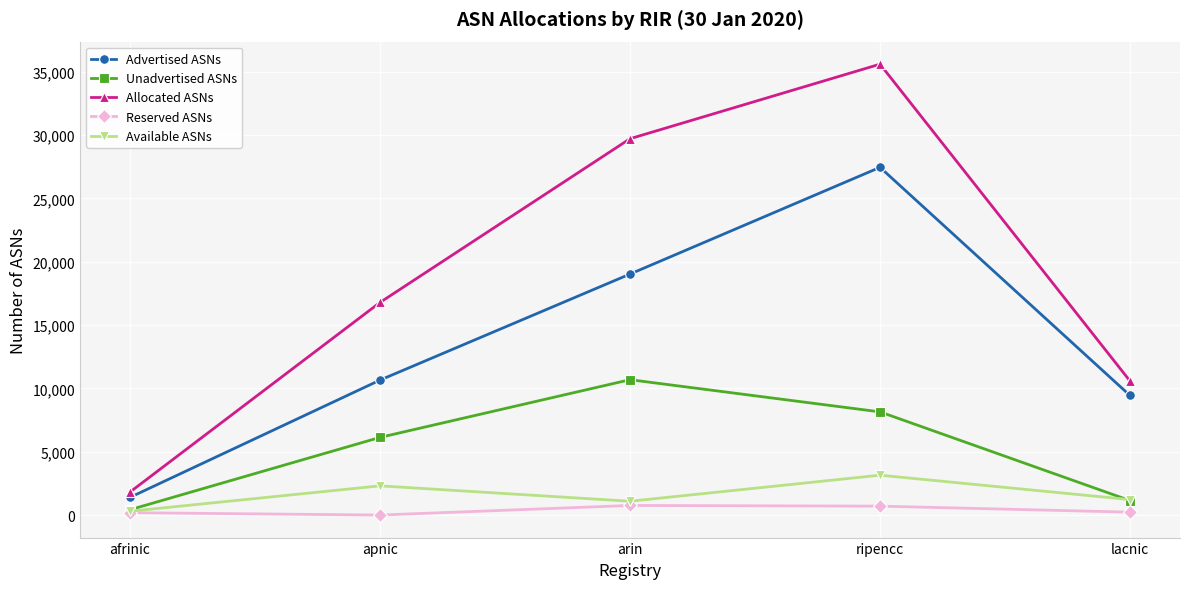

How many series are shown in this chart?

5